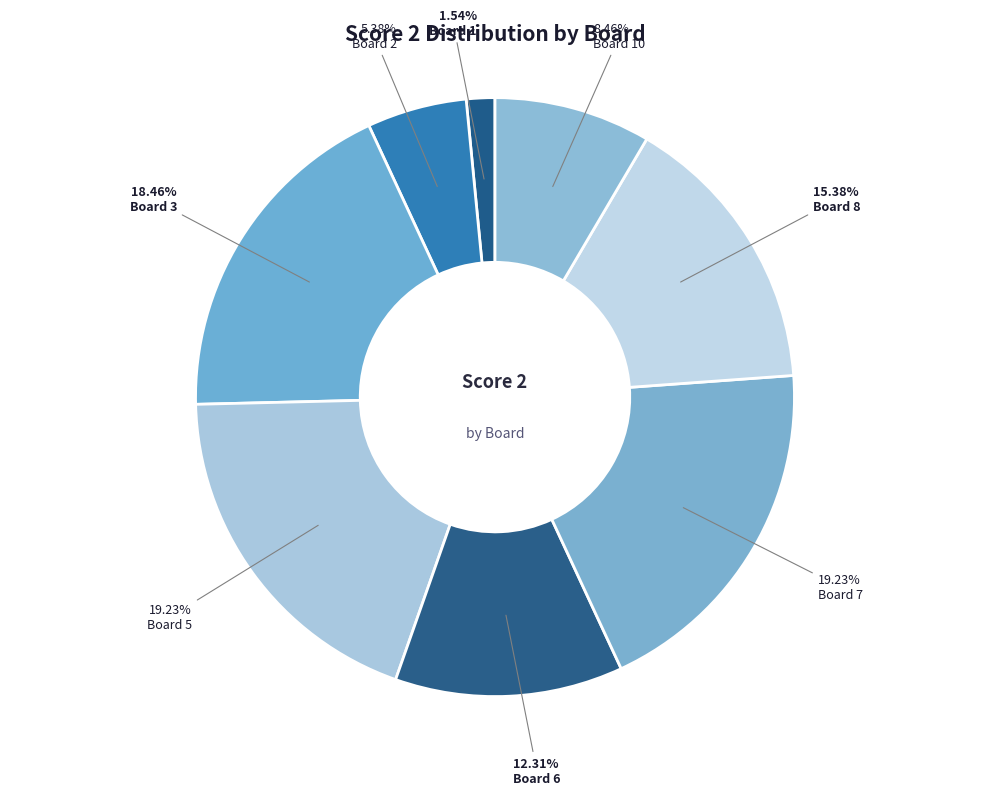

To the nearest percent, what is the difference between the largest and smallest slice percentages?

18%